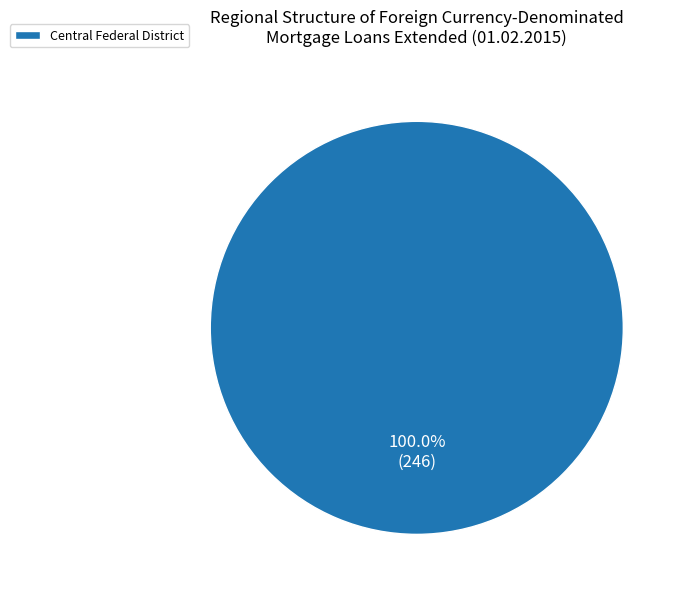

Is there a majority slice in this chart?

Yes